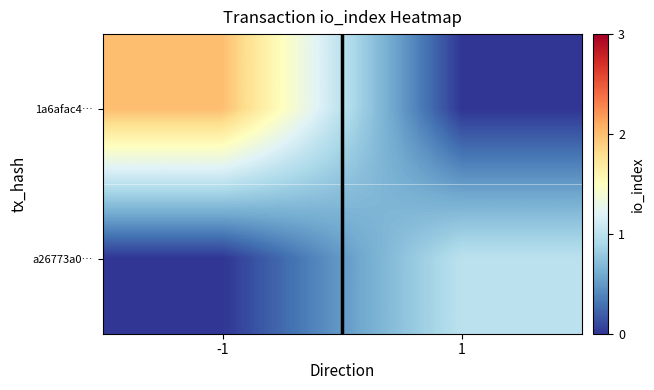

Reading right to left, transcribe all the data shown in this chart.

1a6afac4…: 1=0	-1=2
a26773a0…: 1=1	-1=0